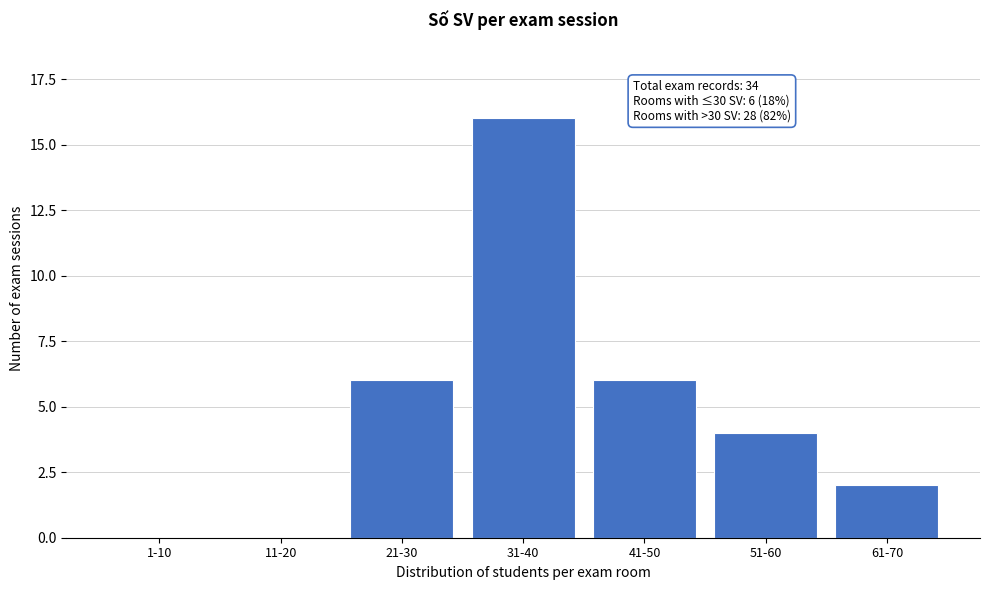

Reading right to left, extract all data points from this chart.

61-70=2	51-60=4	41-50=6	31-40=16	21-30=6	11-20=0	1-10=0